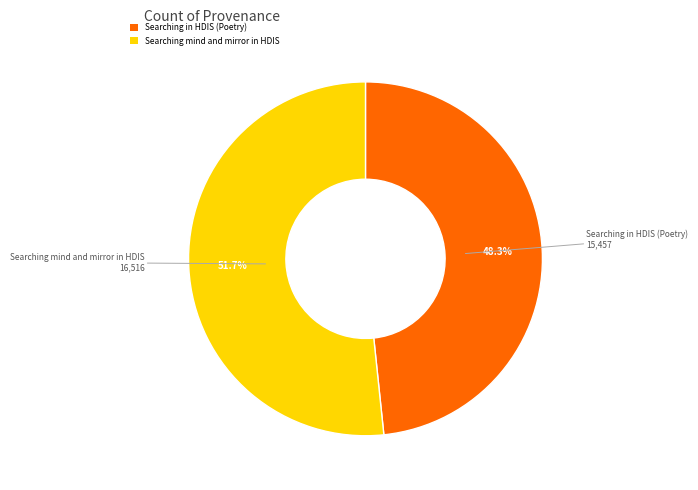

How many segments does this pie chart have?

2